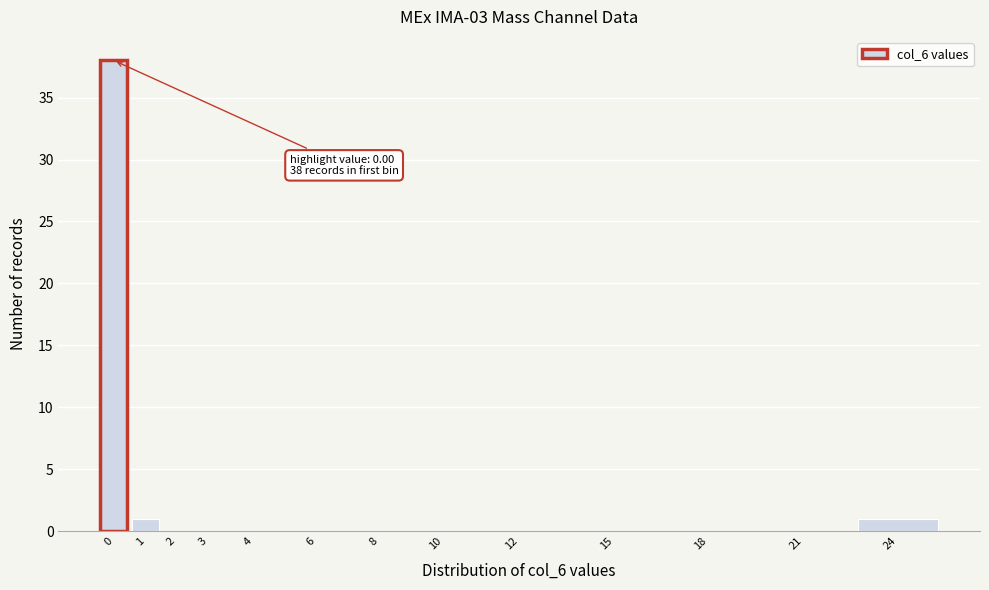

Reading left to right, what are all the values shown in this chart?

0=38	1=1	2=0	3=0	4=0	6=0	8=0	10=0	12=0	15=0	18=0	21=0	24=1